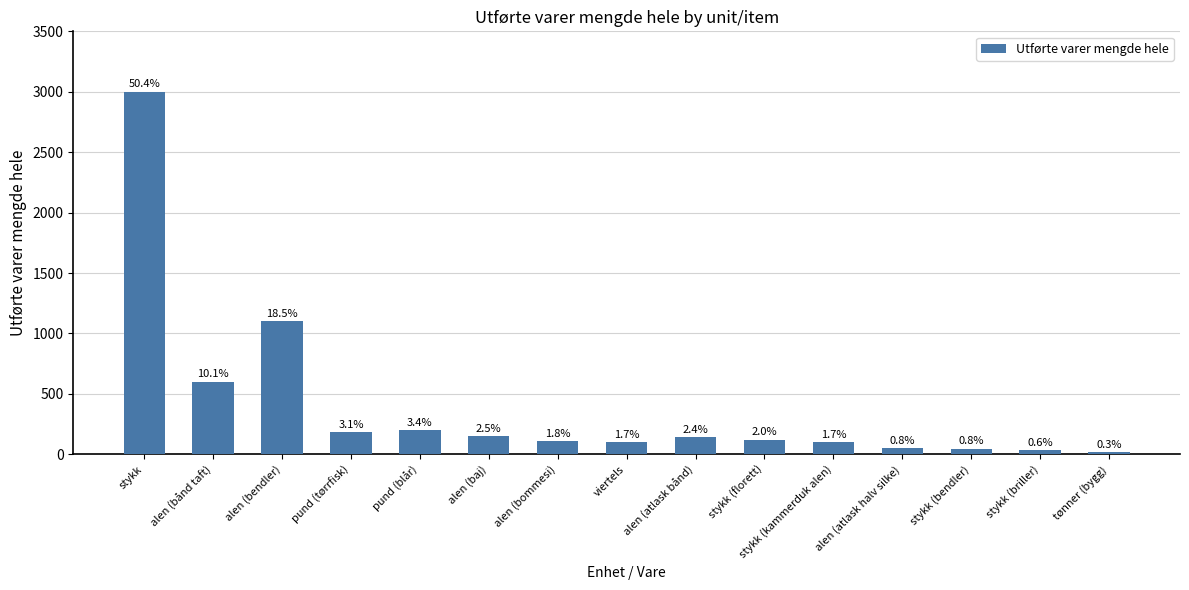

Does the chart contain any negative values?

No